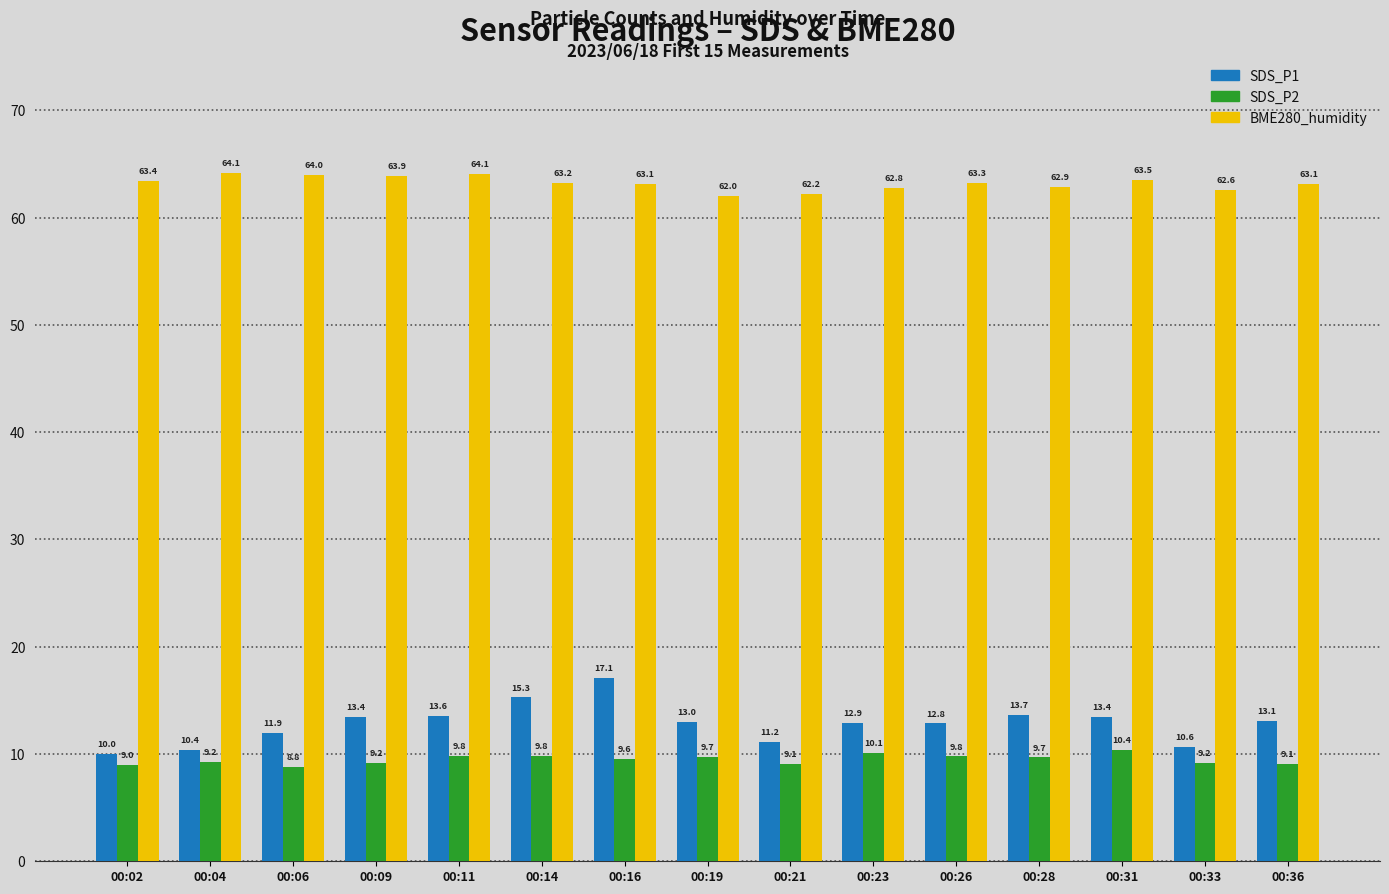

How many categories are shown in the chart?

15